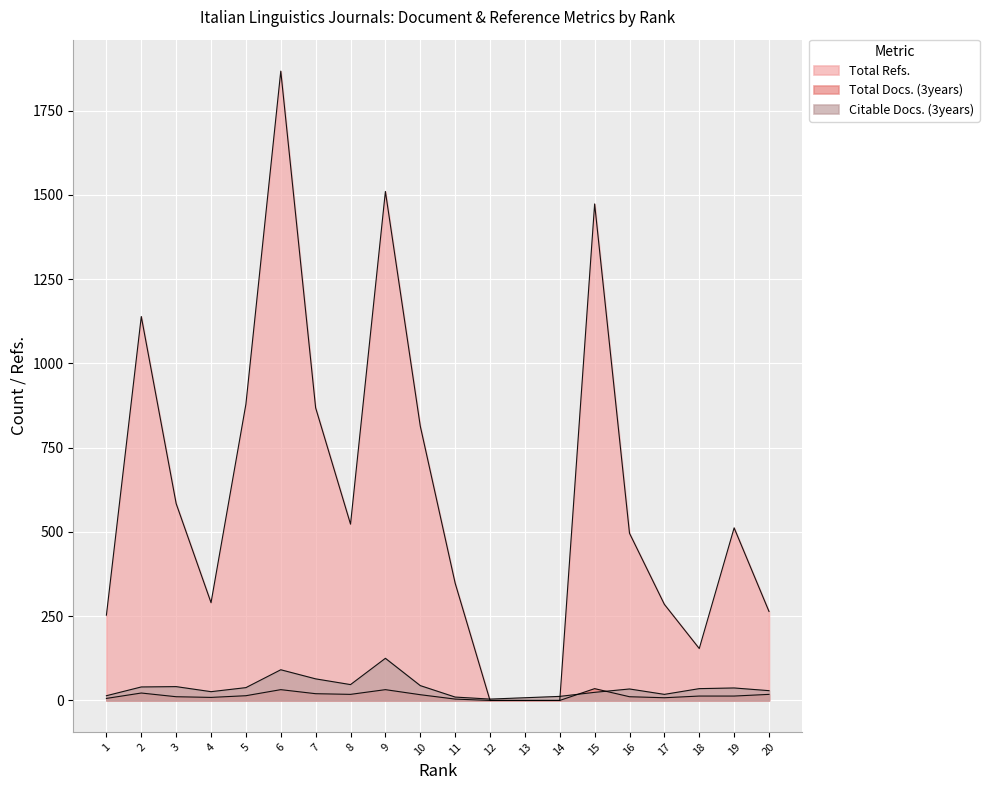

How many lines are shown in the chart?

3